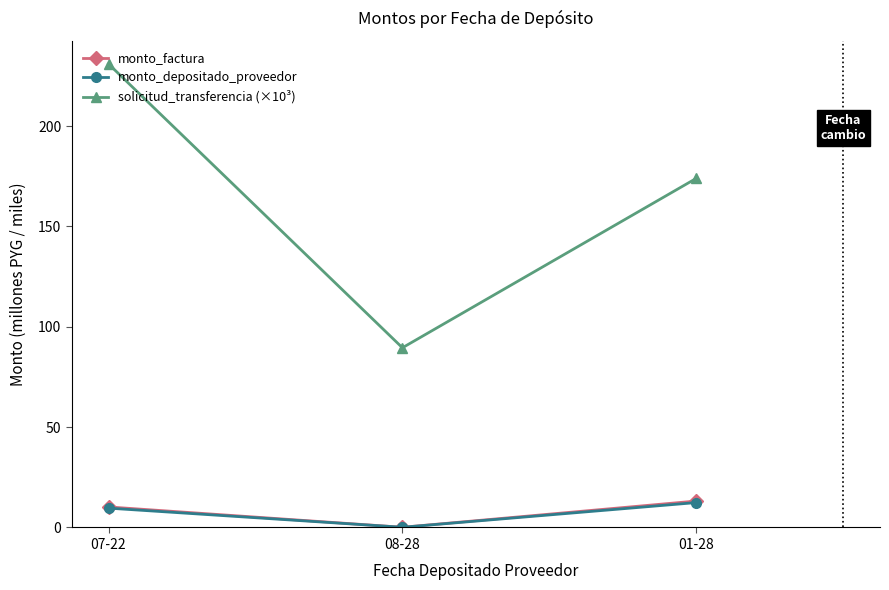

What are all the series names shown in the legend?

monto_factura, monto_depositado_proveedor, solicitud_transferencia (×10³)